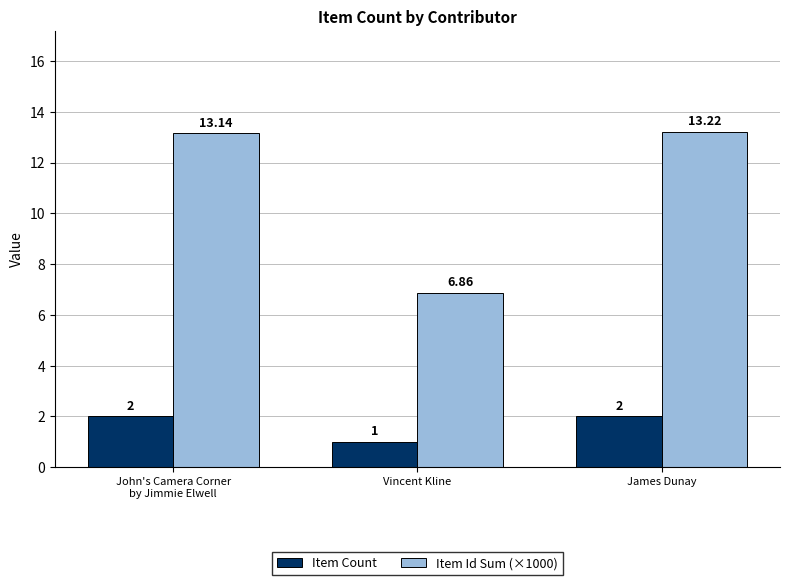

How many groups of bars are there?

3